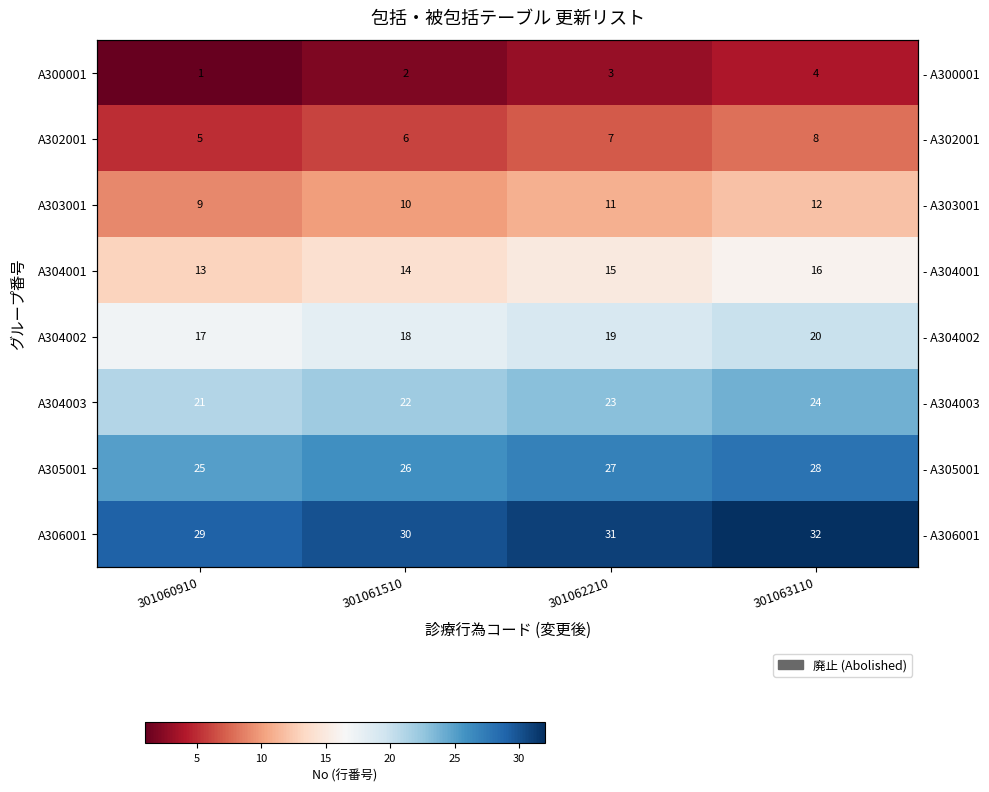

What value does the A302001 series have at 301062210?

7